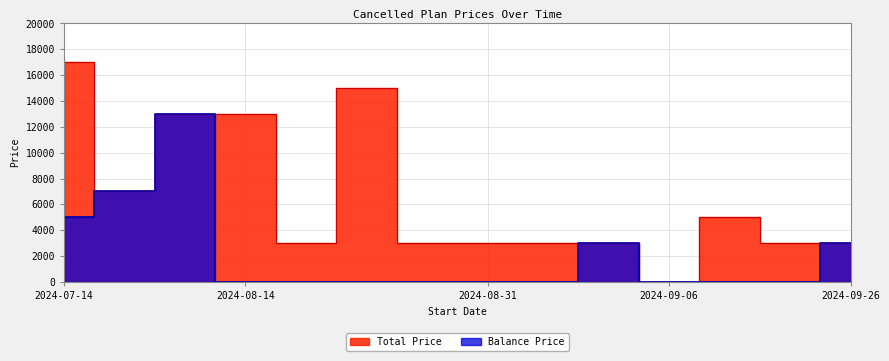

At how many categories does at least one series exceed 1530?

13